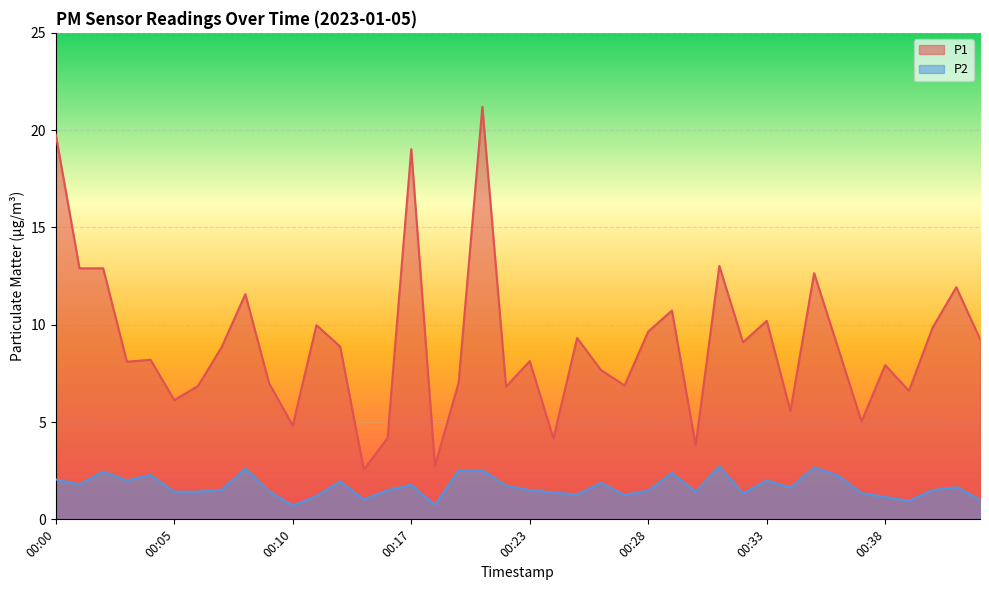

Where is P2 nearest to the value 1?

00:14